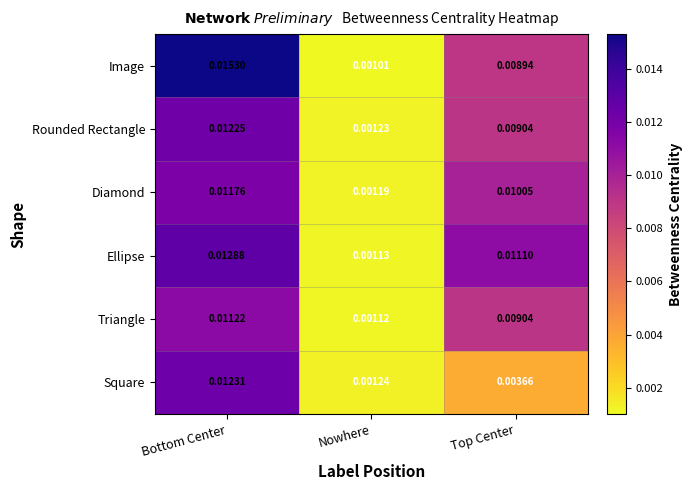

At which category does the chart reach its minimum across all series?

Nowhere